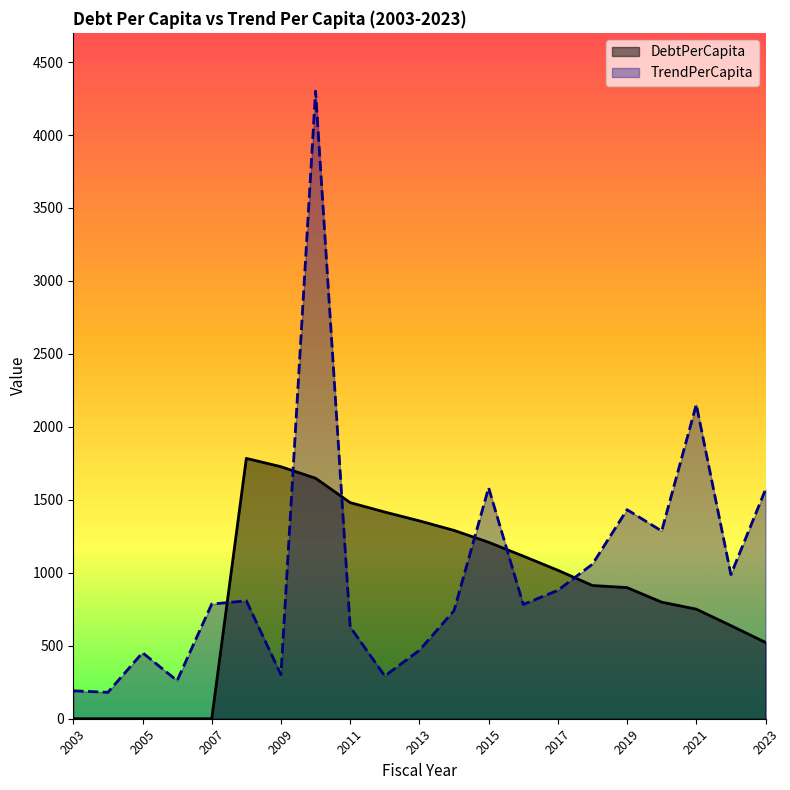

What is the highest value of the DebtPerCapita series?

1784.0